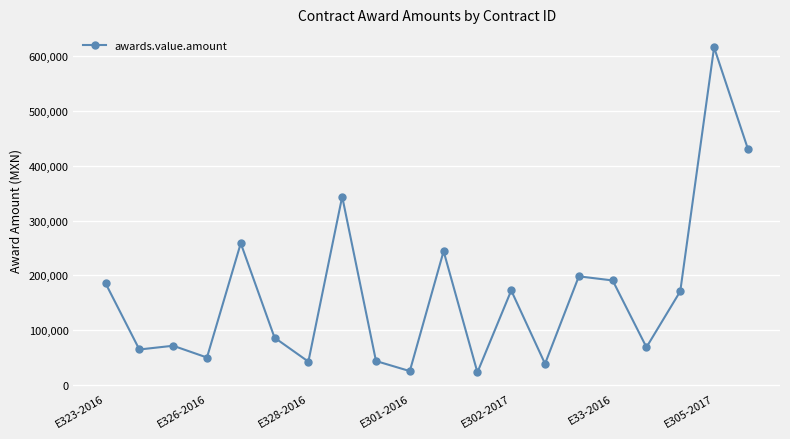

Does the chart have visible grid lines?

Yes